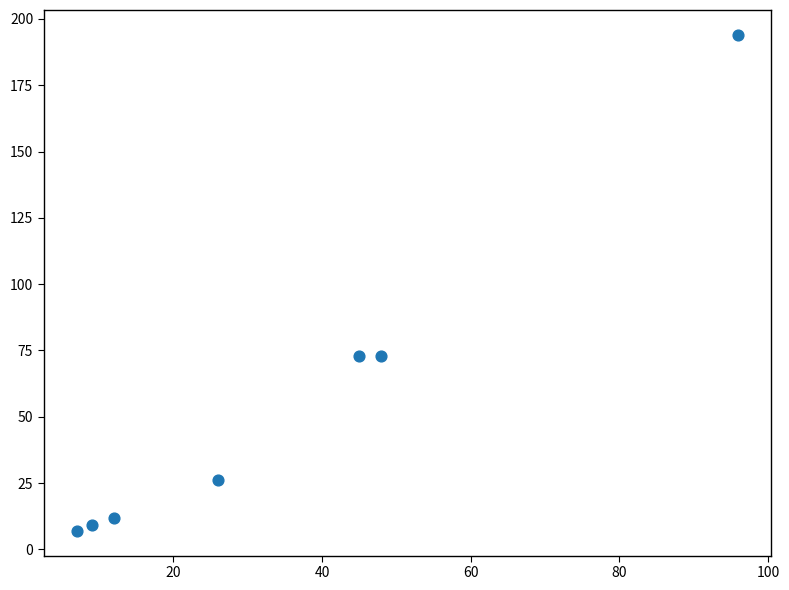

What is the average Y value?

56